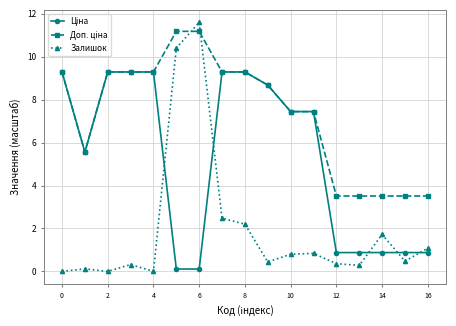

Does the chart have visible grid lines?

Yes